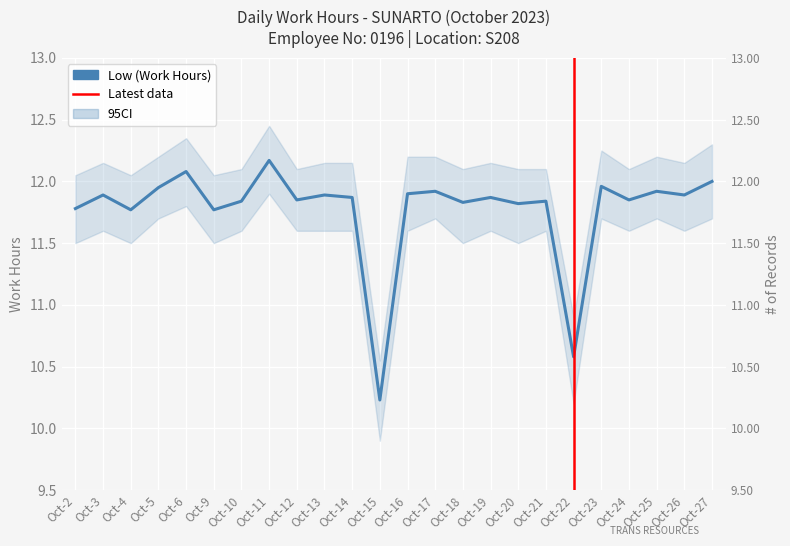

Count the number of data series in this chart.

1